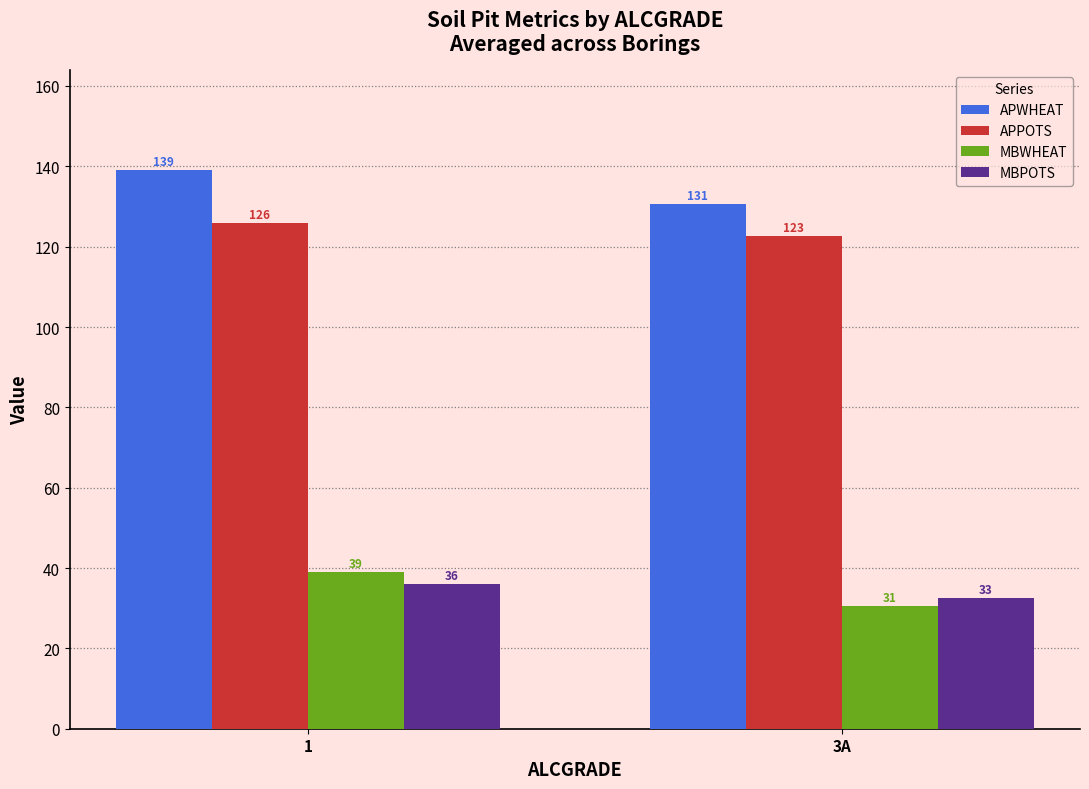

Does the chart contain any negative values?

No